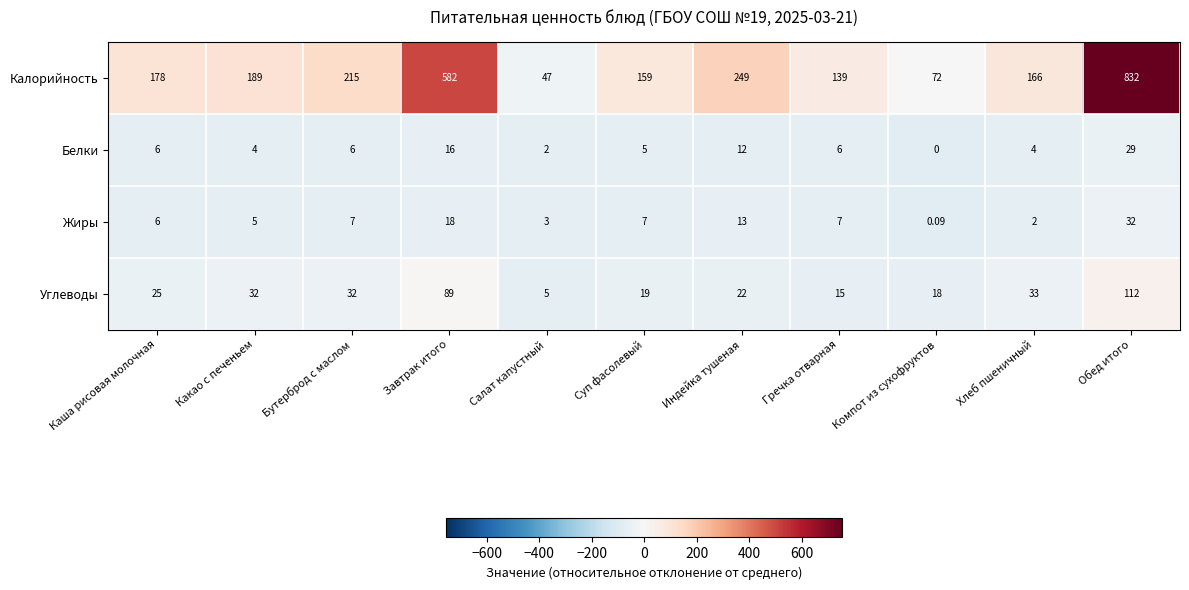

Rank the series at Обед итого from highest to lowest value.

Калорийность, Углеводы, Жиры, Белки